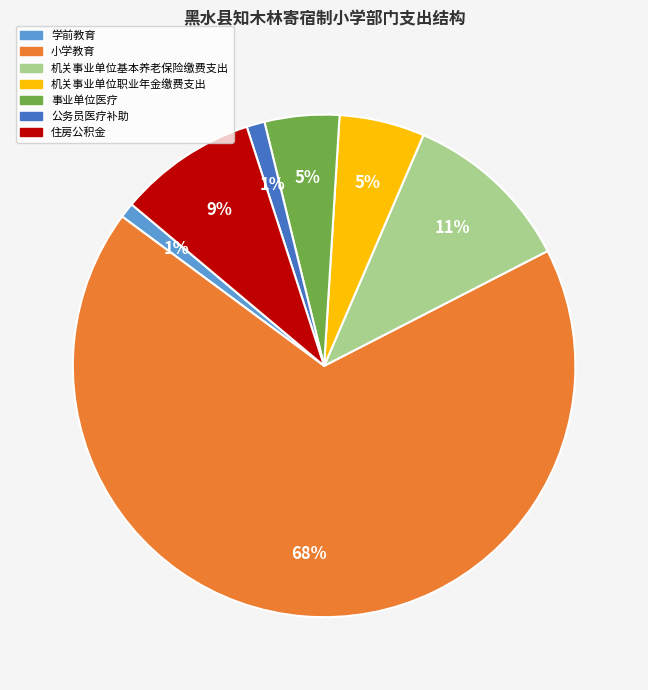

Count the number of slices in the pie.

7